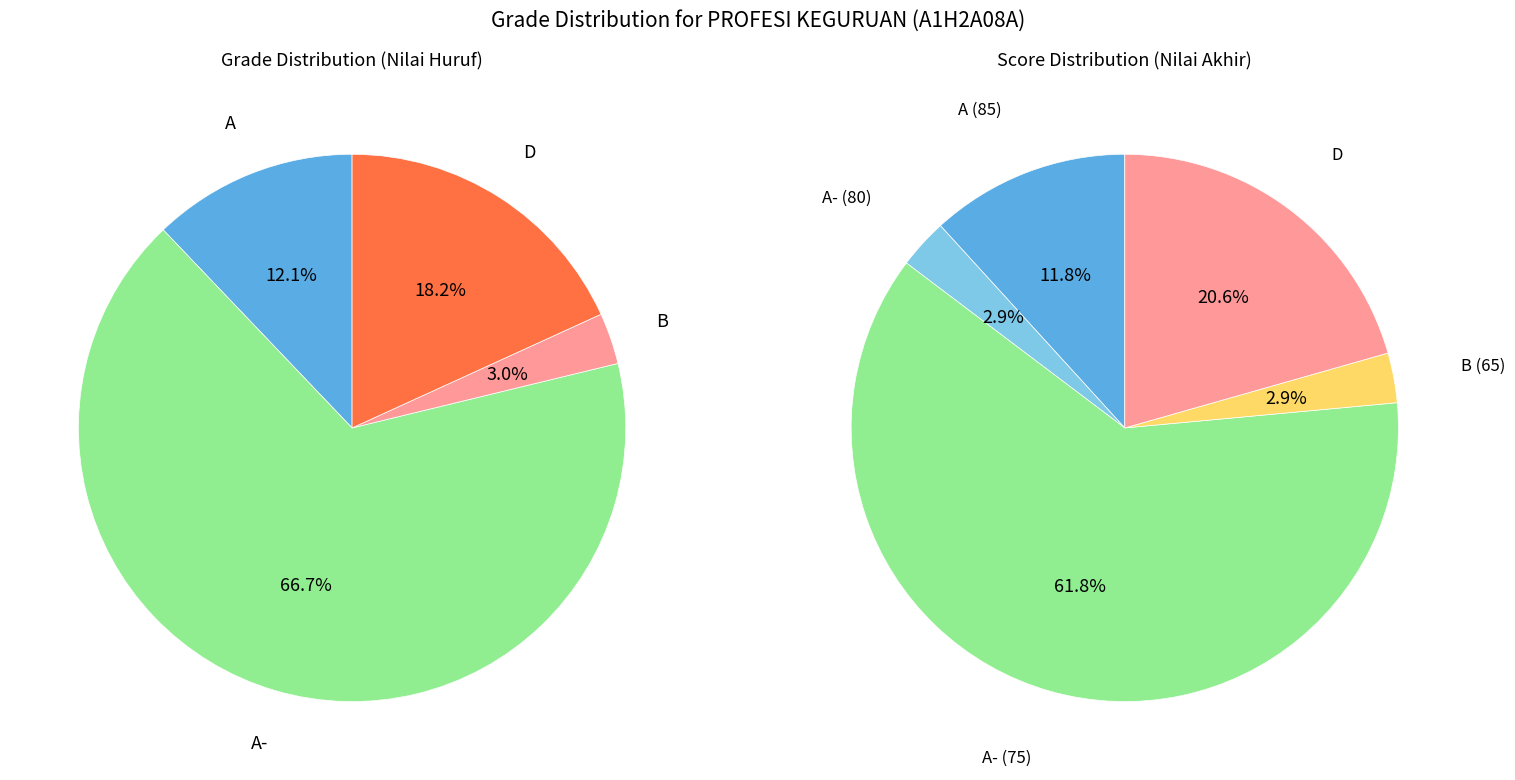

True or false: A- accounts for 77% of the total.

False